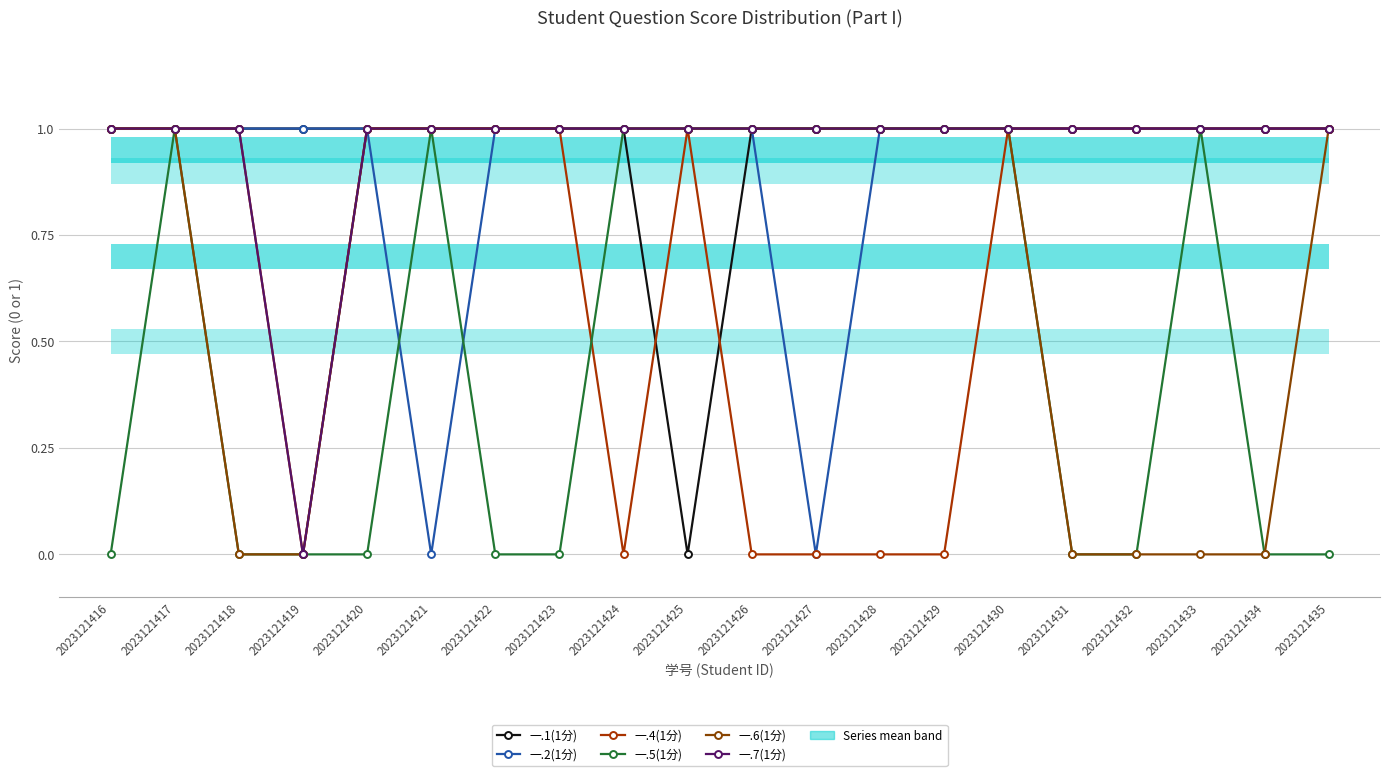

In 一.4(1分), how many points are lower than both neighbors (excluding endpoints)?

2